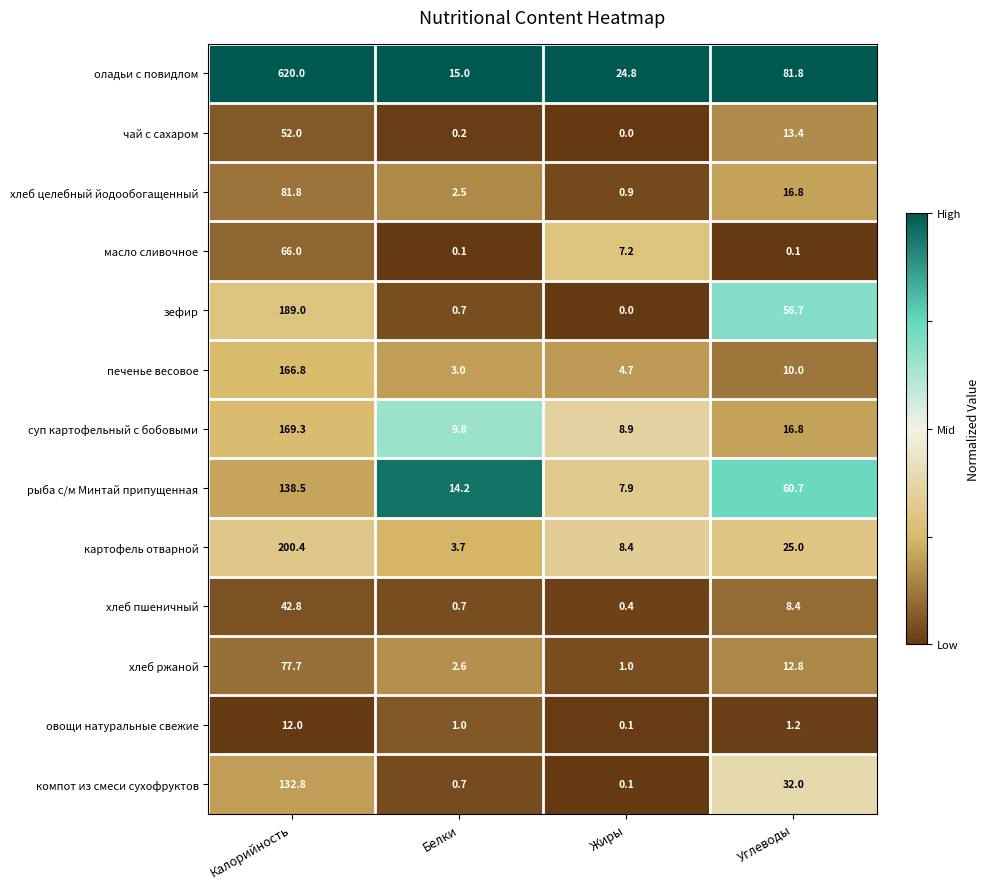

Which series has the largest total across all categories?

оладьи с повидлом